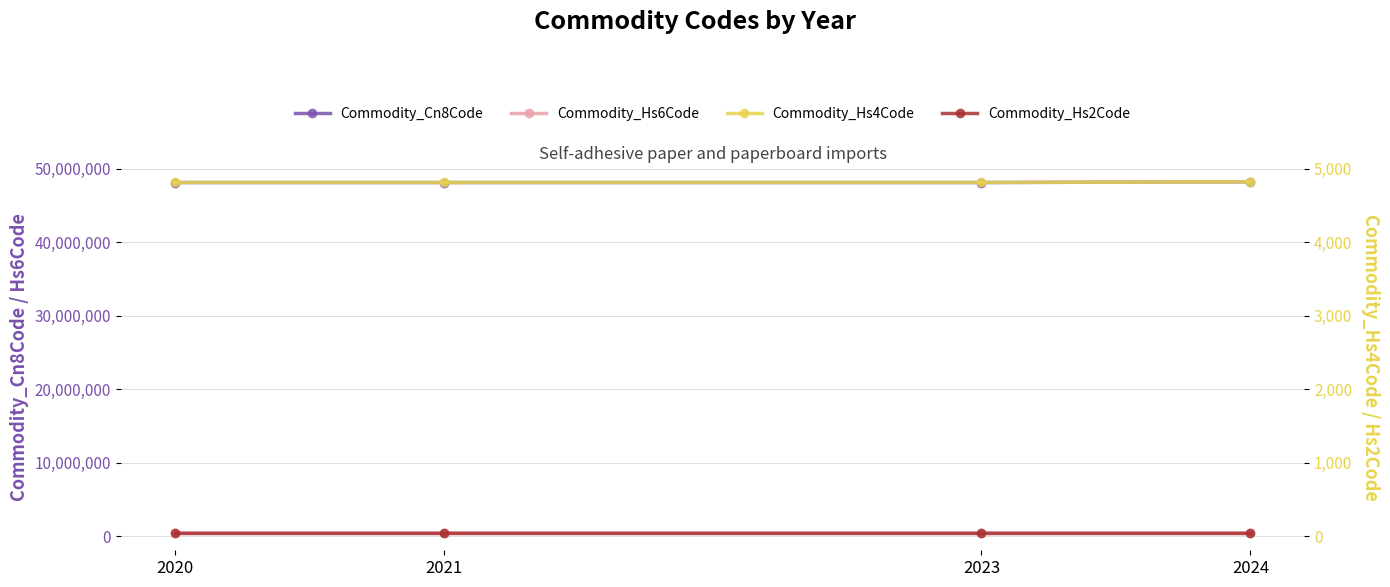

Does the chart have visible grid lines?

Yes